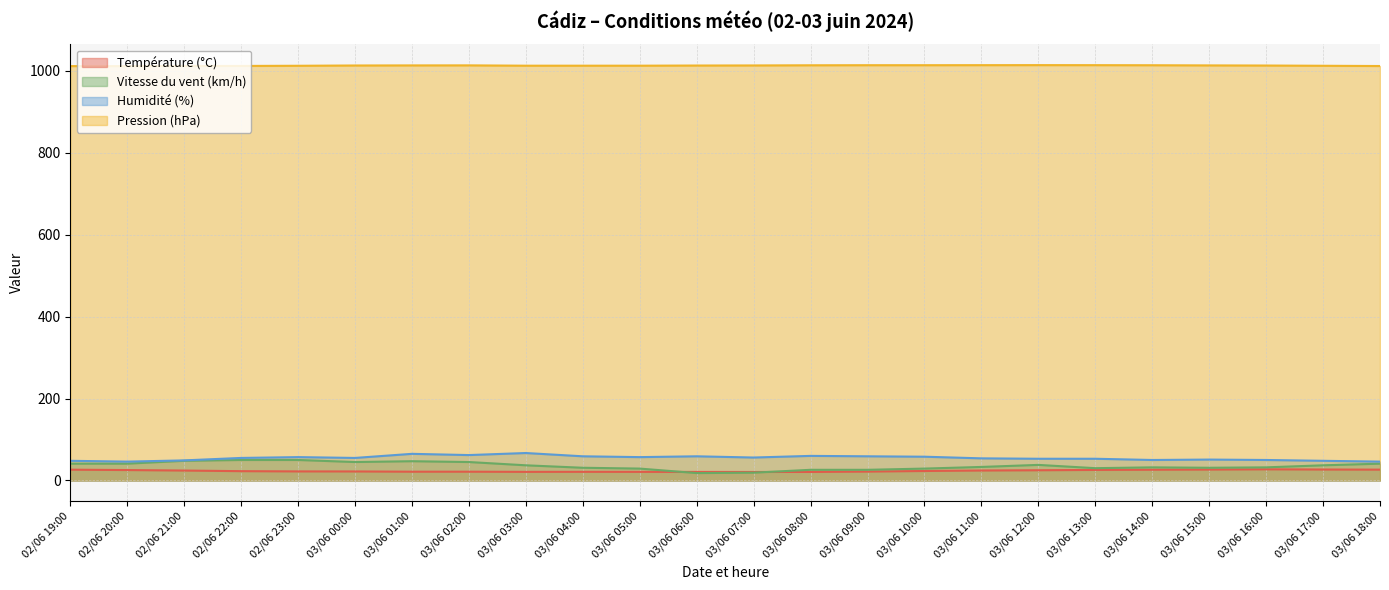

Which series has the largest total across all categories?

Pression (hPa)